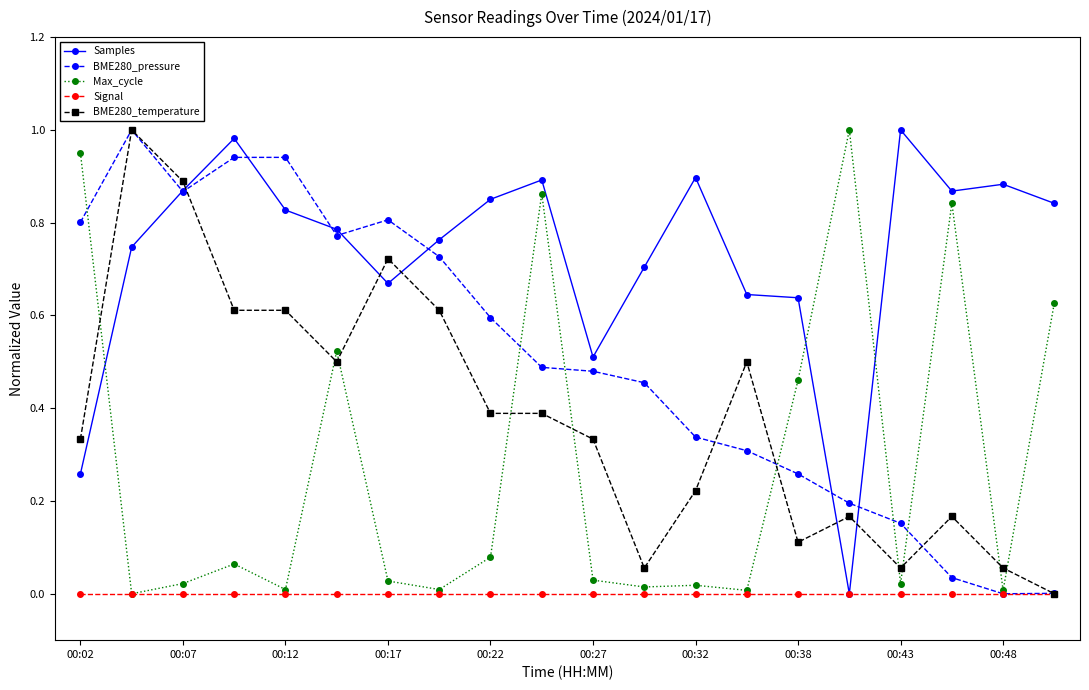

After their last crossing, which series has the higher values: Max_cycle or Samples?

Samples